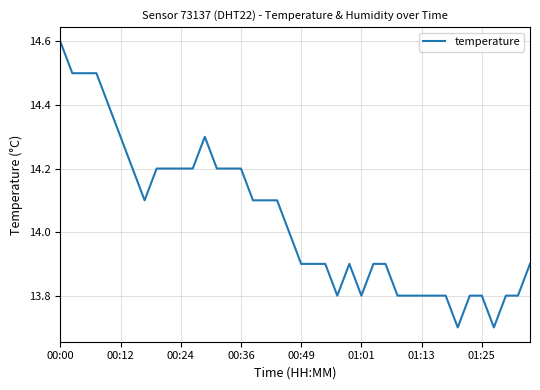

What is the minimum value shown in the chart?

13.7